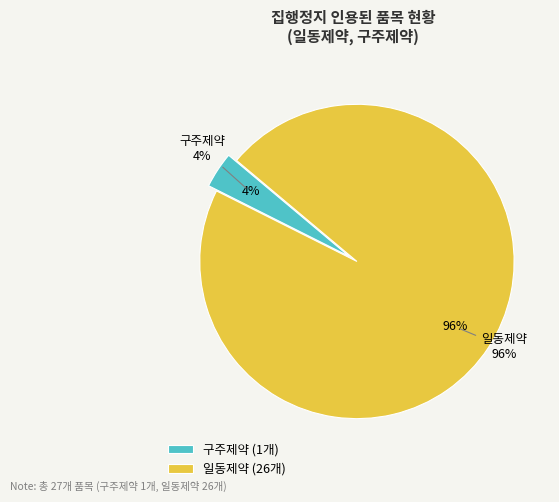

Do 일동제약 and 구주제약 together represent more than half of the pie?

Yes